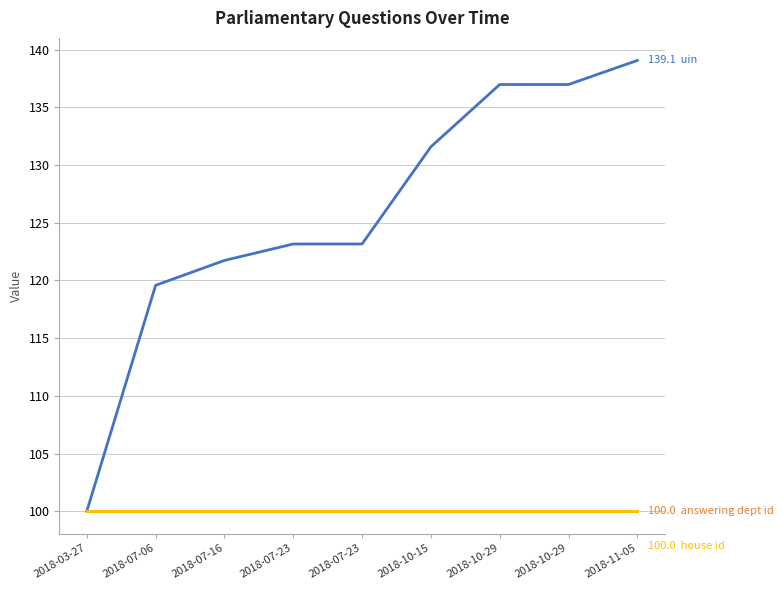

Does the chart display data point markers on the line(s)?

No